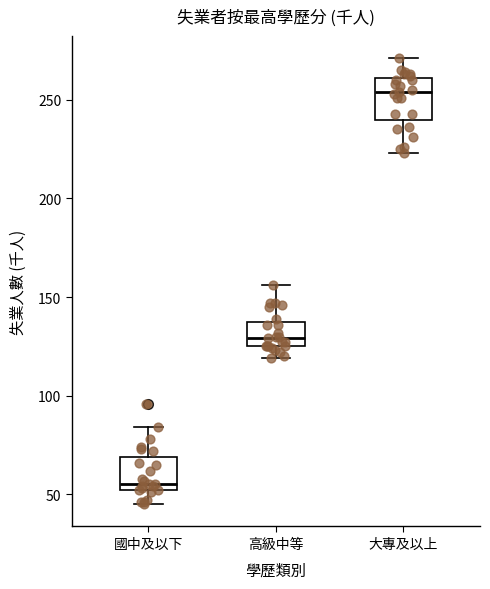

Where does the median line of the box for 高級中等 sit on the y-axis? The values are not printed on the chart, so give them approximately, as read against the axis.

130